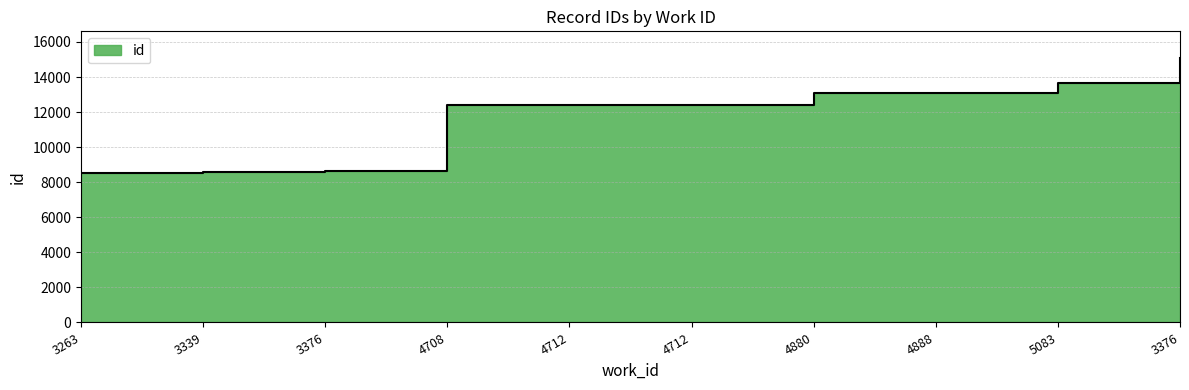

The chart shows a value of 15098 at 3376. True or false?

True